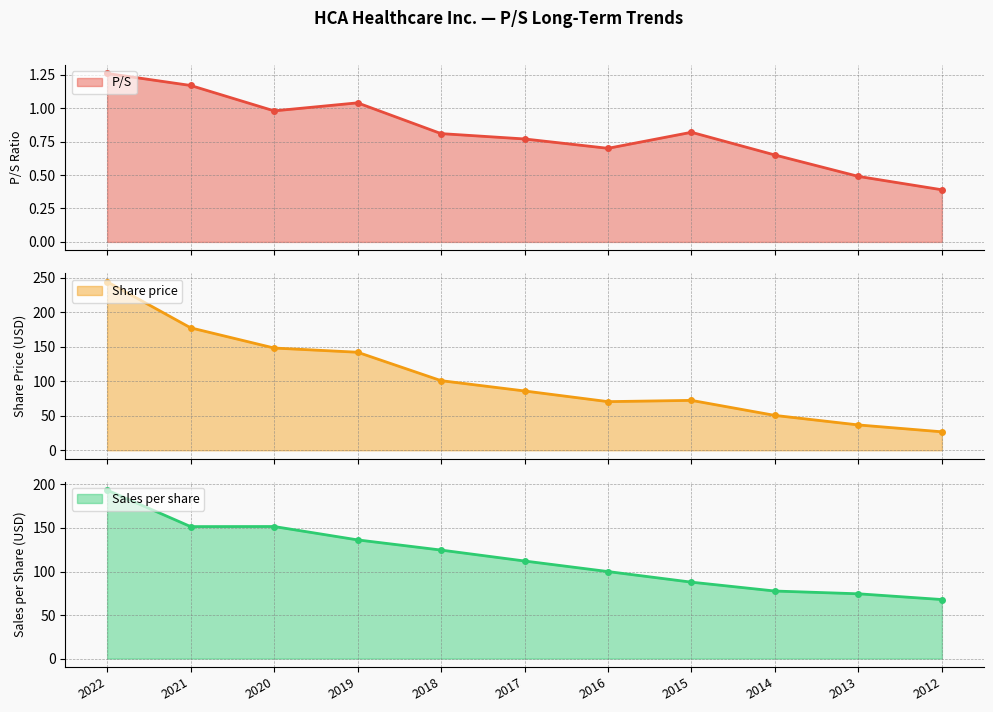

What is the lowest value of the Sales per share series?

67.8